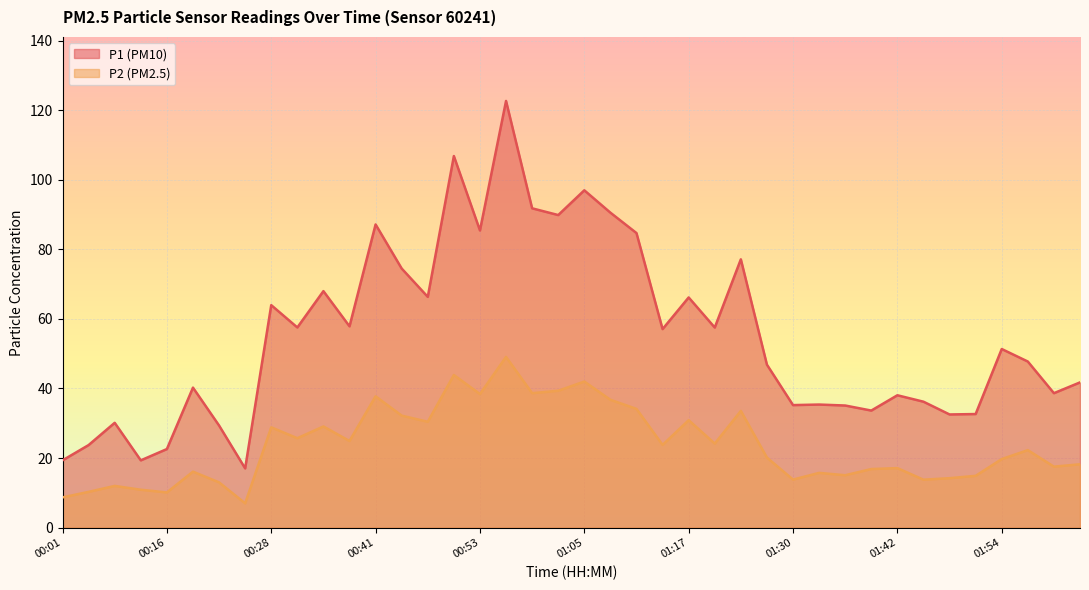

Count the number of data series in this chart.

2